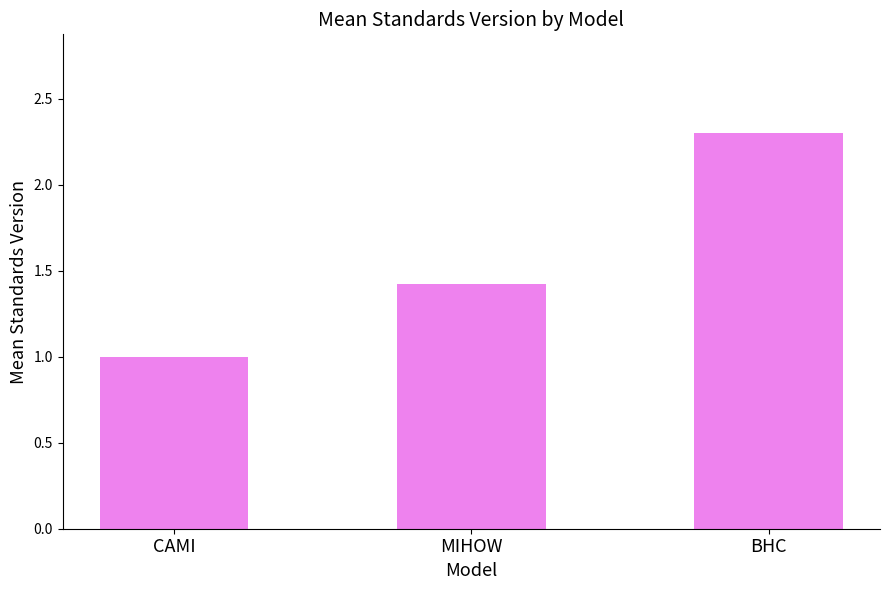

Which label corresponds to the smallest value in the chart?

CAMI